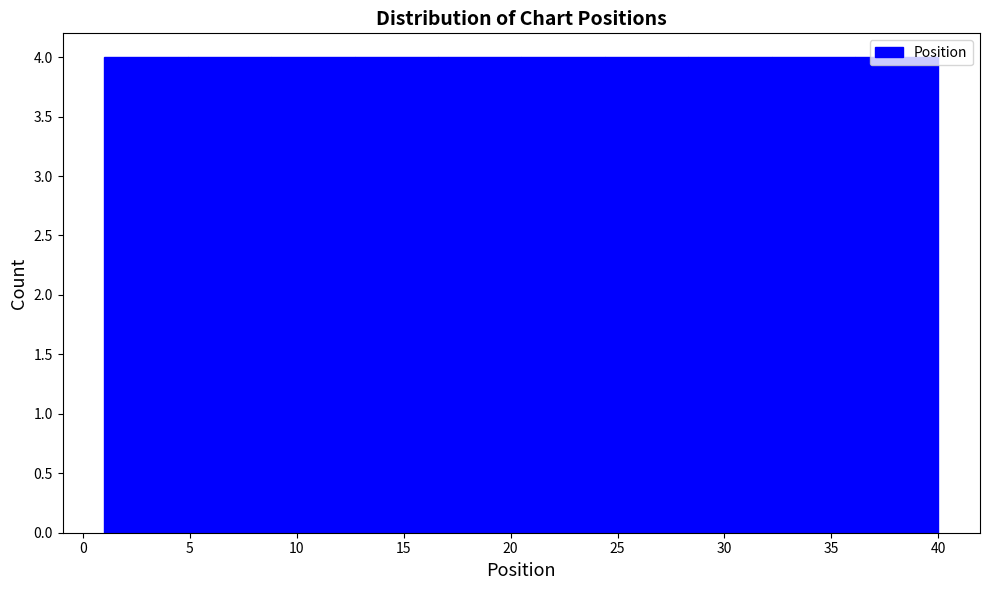

Reading left to right, transcribe this chart: for each bar, give the range it covers on the x-axis and its height. Neither the bar edges nor the heights are printed on the chart, so give them approximately, as read against the axes.

1.0 to 4.9: 4
4.9 to 8.8: 4
8.8 to 12.7: 4
12.7 to 16.6: 4
16.6 to 20.5: 4
20.5 to 24.4: 4
24.4 to 28.3: 4
28.3 to 32.2: 4
32.2 to 36.1: 4
36.1 to 40.0: 4